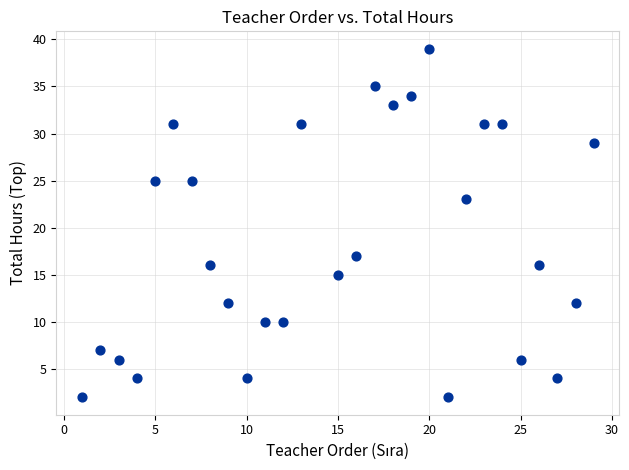

List the coordinates of all points as (X, Y) pairs, reading left to right.

(1, 2)  (2, 7)  (3, 6)  (4, 4)  (5, 25)  (6, 31)  (7, 25)  (8, 16)  (9, 12)  (10, 4)  (11, 10)  (12, 10)  (13, 31)  (15, 15)  (16, 17)  (17, 35)  (18, 33)  (19, 34)  (20, 39)  (21, 2)  (22, 23)  (23, 31)  (24, 31)  (25, 6)  (26, 16)  (27, 4)  (28, 12)  (29, 29)